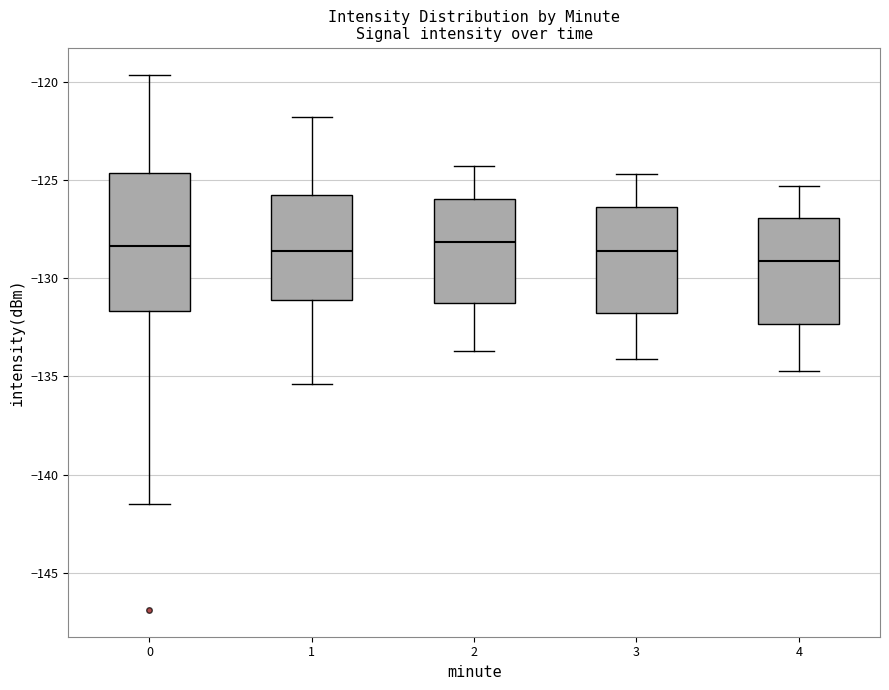

Which box is the tallest, from its lower edge to its upper edge?

0